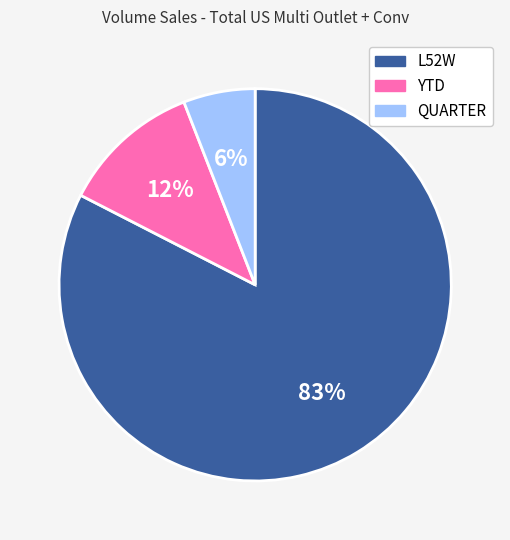

How many segments does this pie chart have?

3